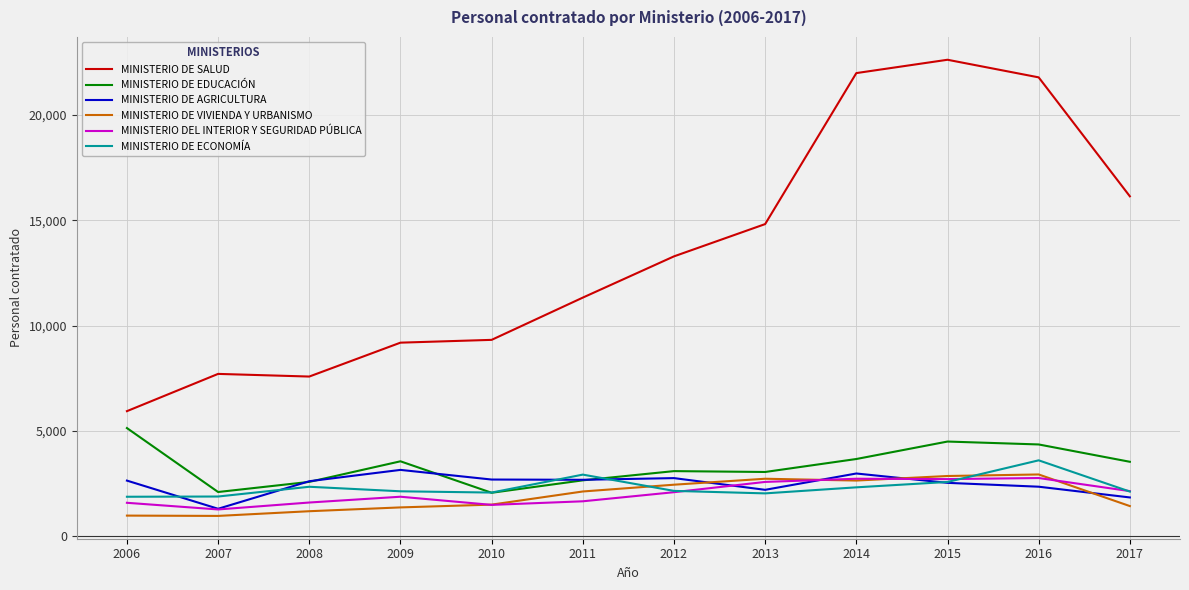

Between which two adjacent categories do MINISTERIO DE AGRICULTURA and MINISTERIO DE VIVIENDA Y URBANISMO first intersect?

2012 and 2013